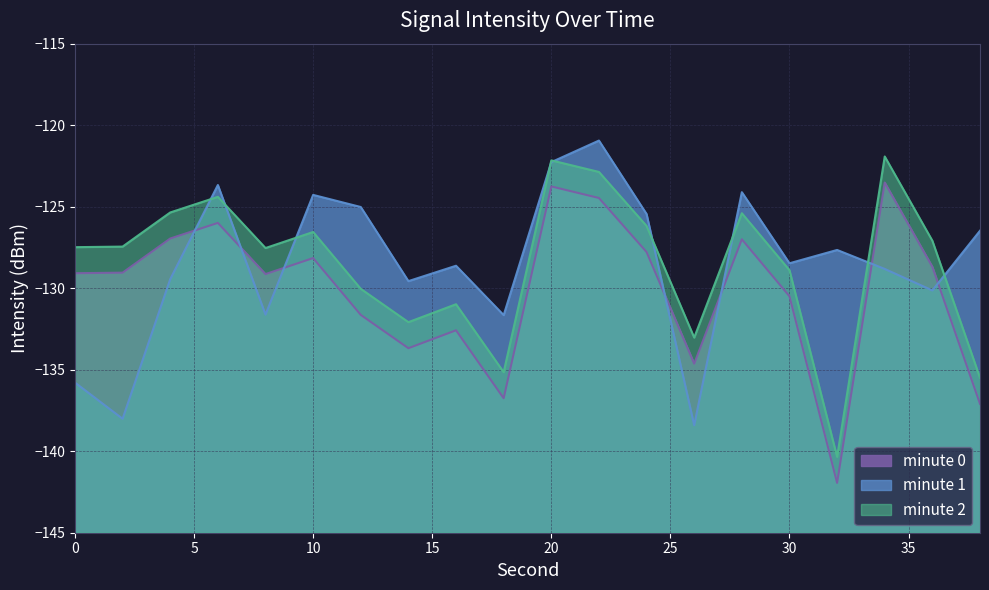

What is the average value of the minute 1 series?

-128.5